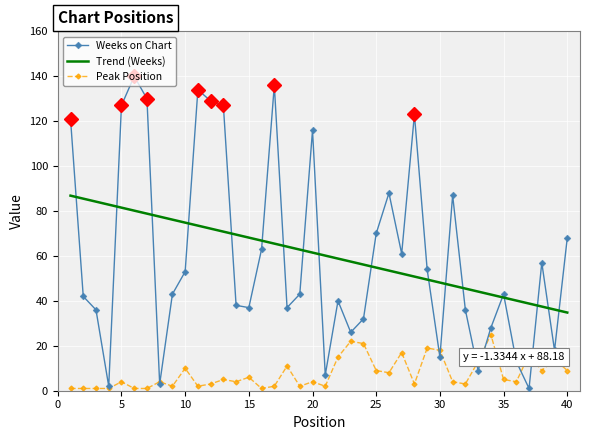

Which series has the largest range (max minus min)?

Weeks on Chart